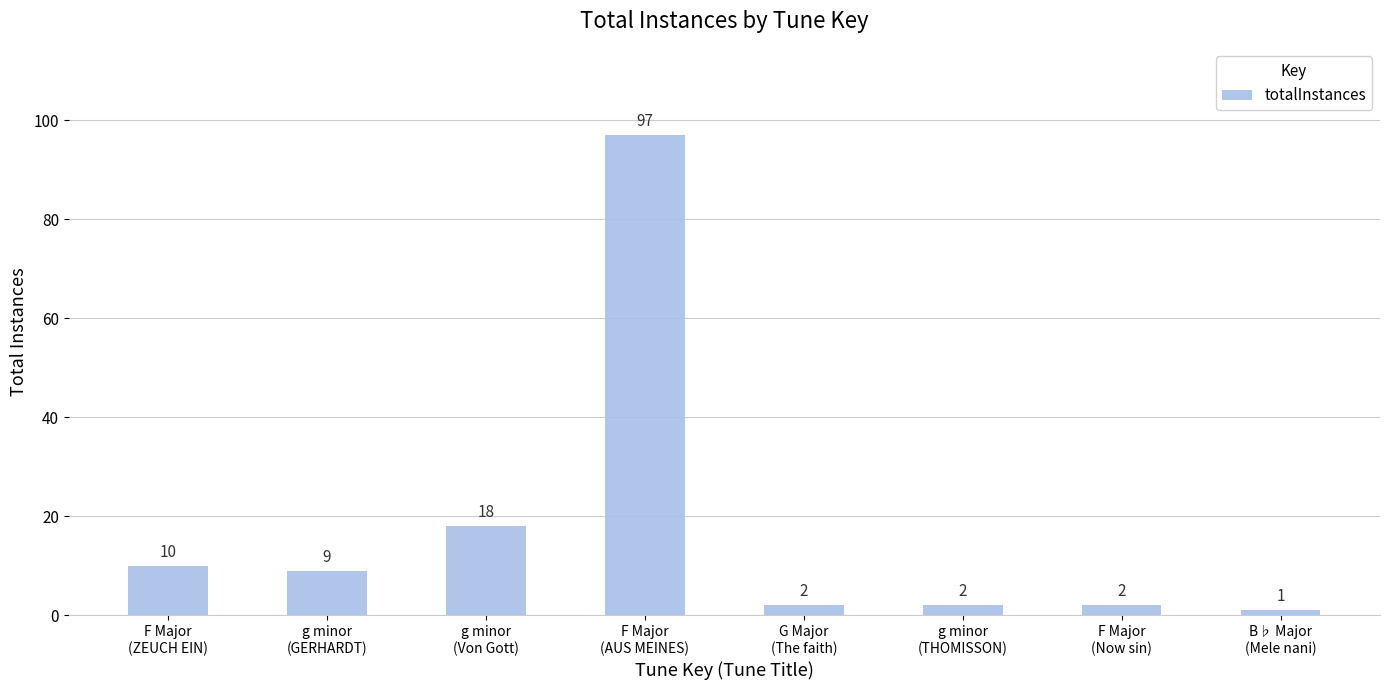

True or false: the data shows 18 at g minor
(Von Gott).

True